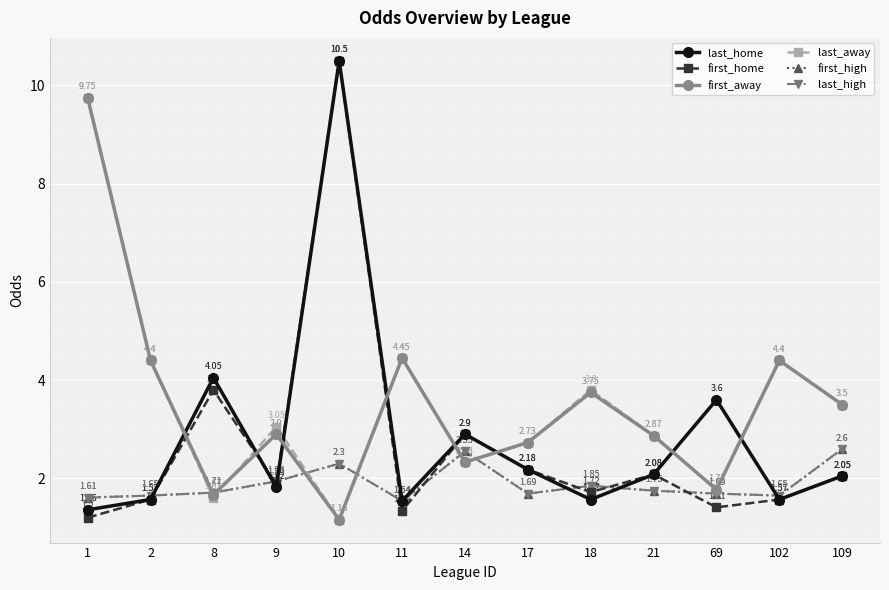

Between 2 and 102, which series saw the biggest shift?

last_home